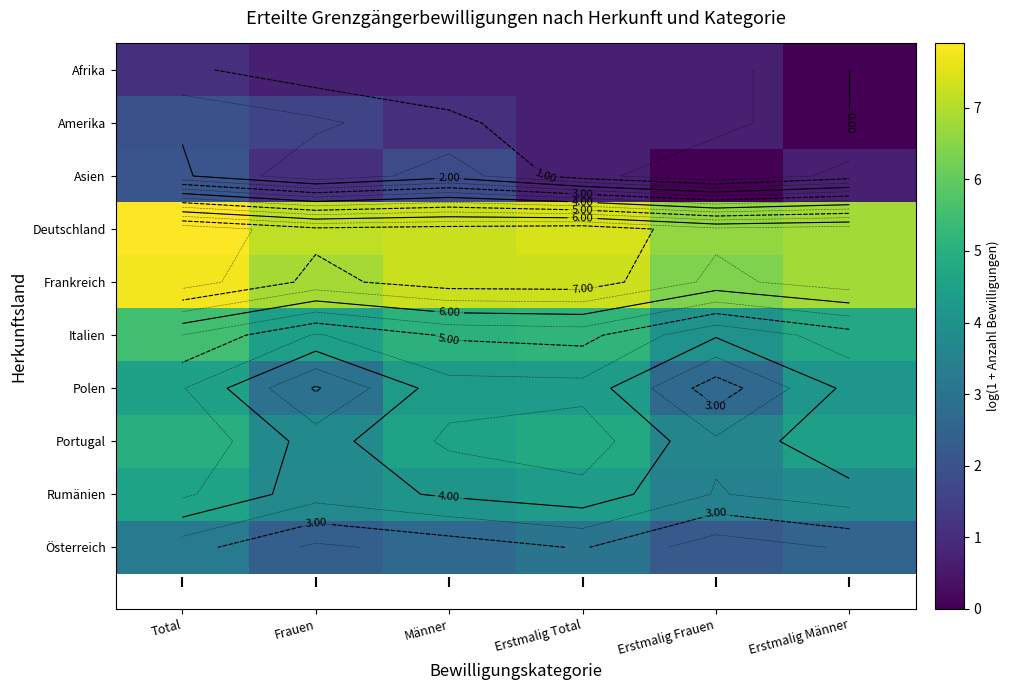

What is the approximate value of Rumänien at Total?

4.6